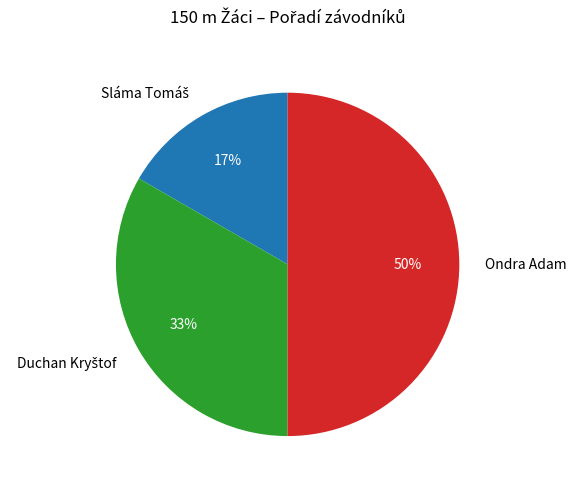

Which category has the biggest portion of the pie?

Ondra Adam